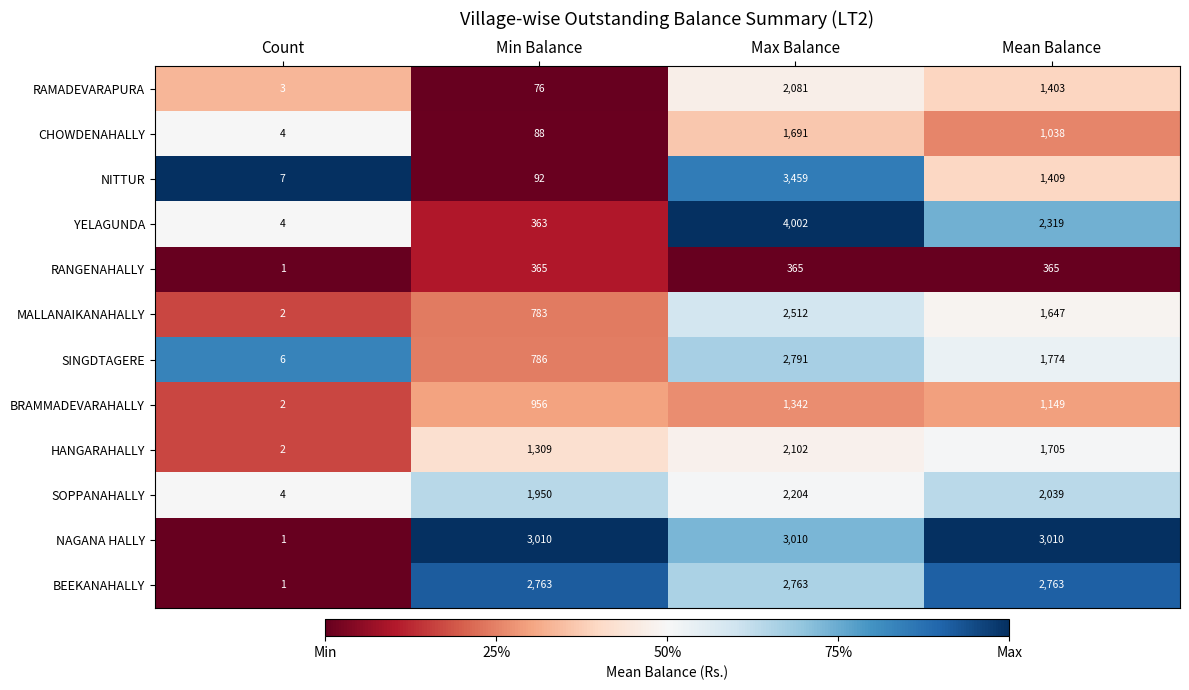

How many data points in RAMADEVARAPURA are less than 1403?

2